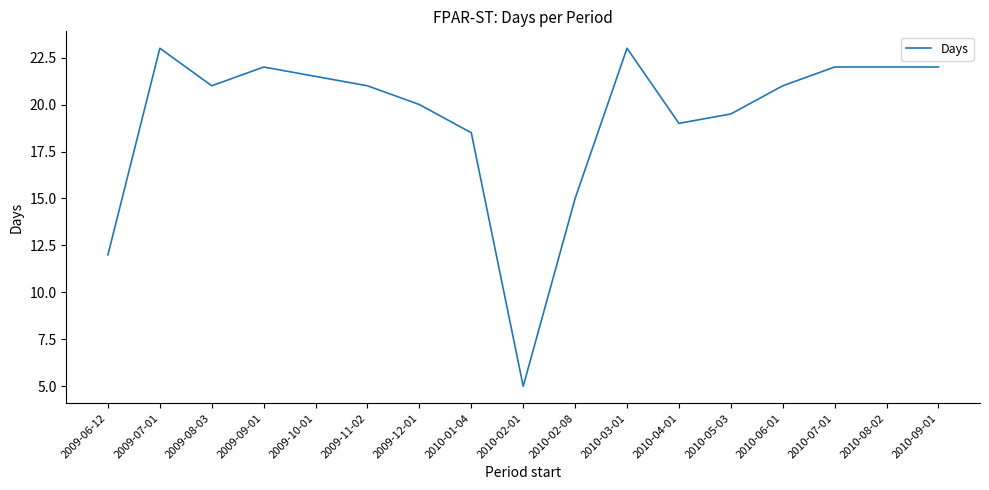

What is the change in value from 2009-06-12 to 2010-09-01?

+10.0